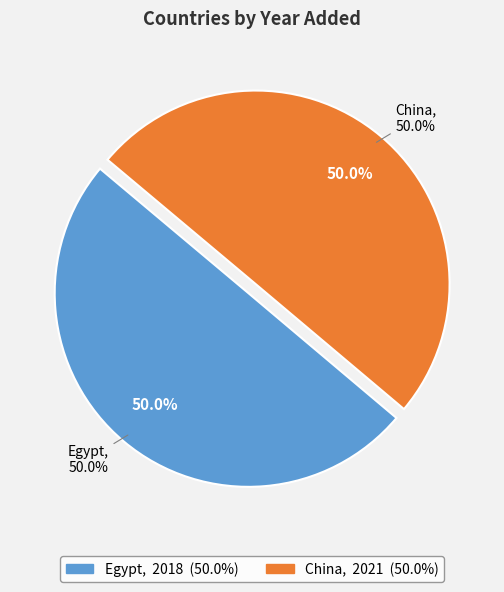

To the nearest percent, what is the average slice percentage?

50%